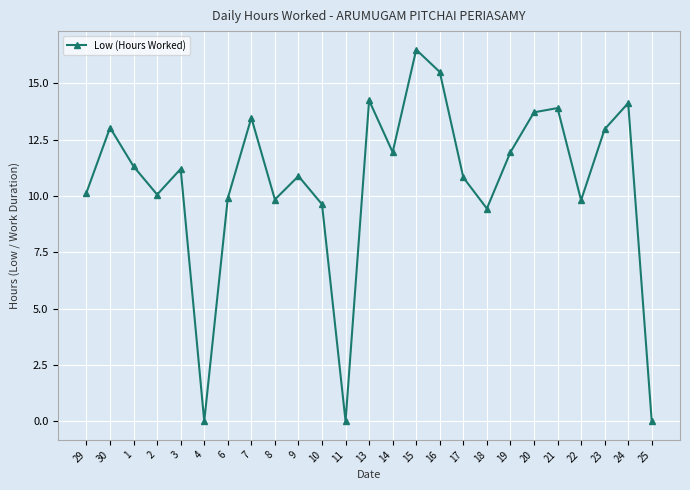

What is the label of the 11th point from the left?

10